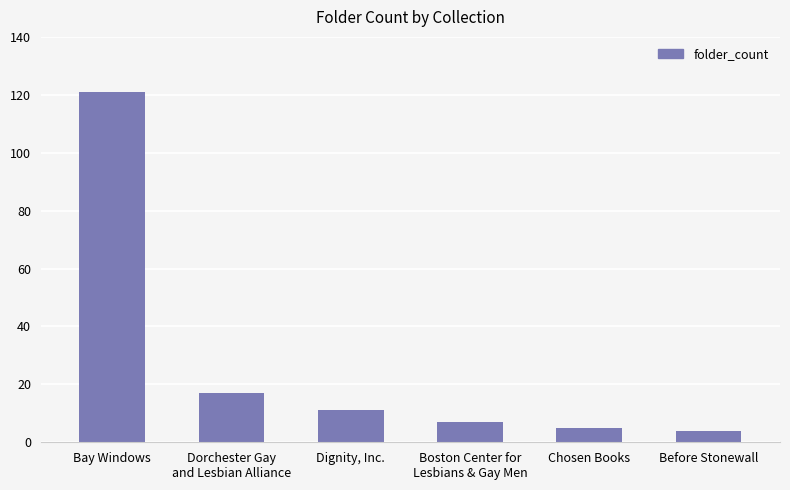

How many series are shown in this chart?

1